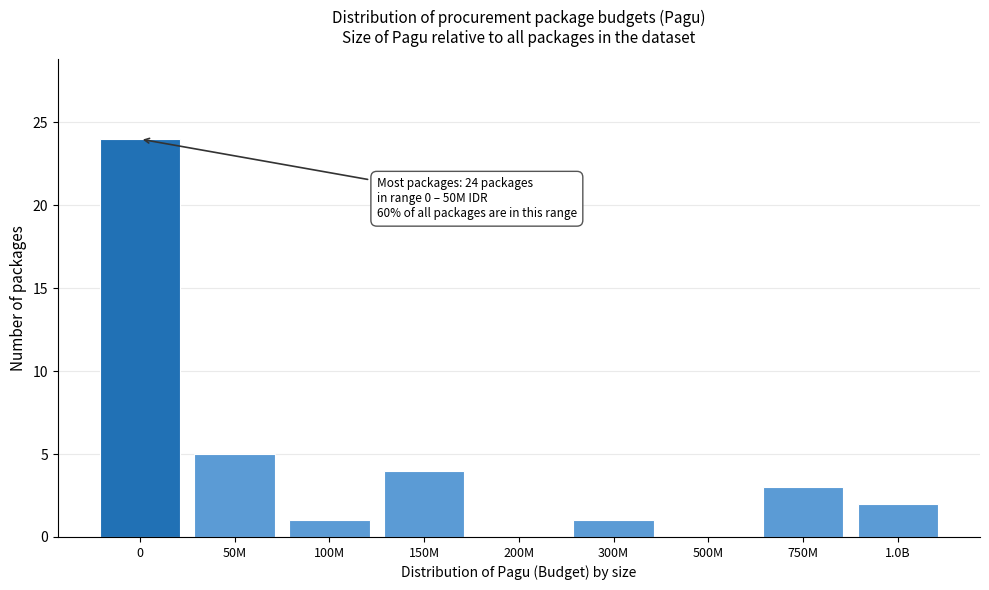

Reading right to left, list all the values displayed in this chart.

1.0B=2	750M=3	500M=0	300M=1	200M=0	150M=4	100M=1	50M=5	0=24